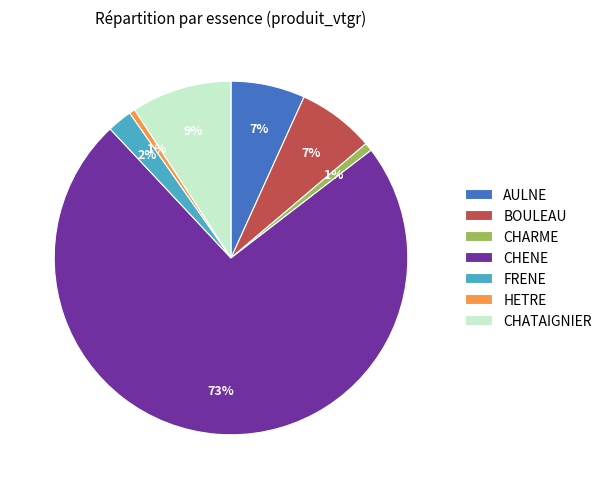

What percentage is the CHATAIGNIER slice, to the nearest percent?

9%